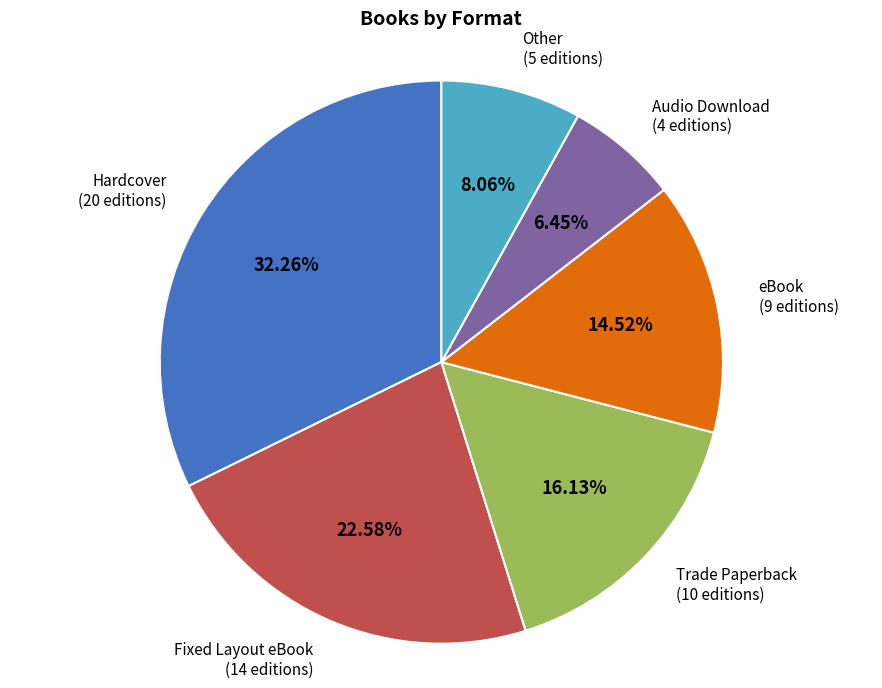

Is there any slice that represents more than half of the pie?

No